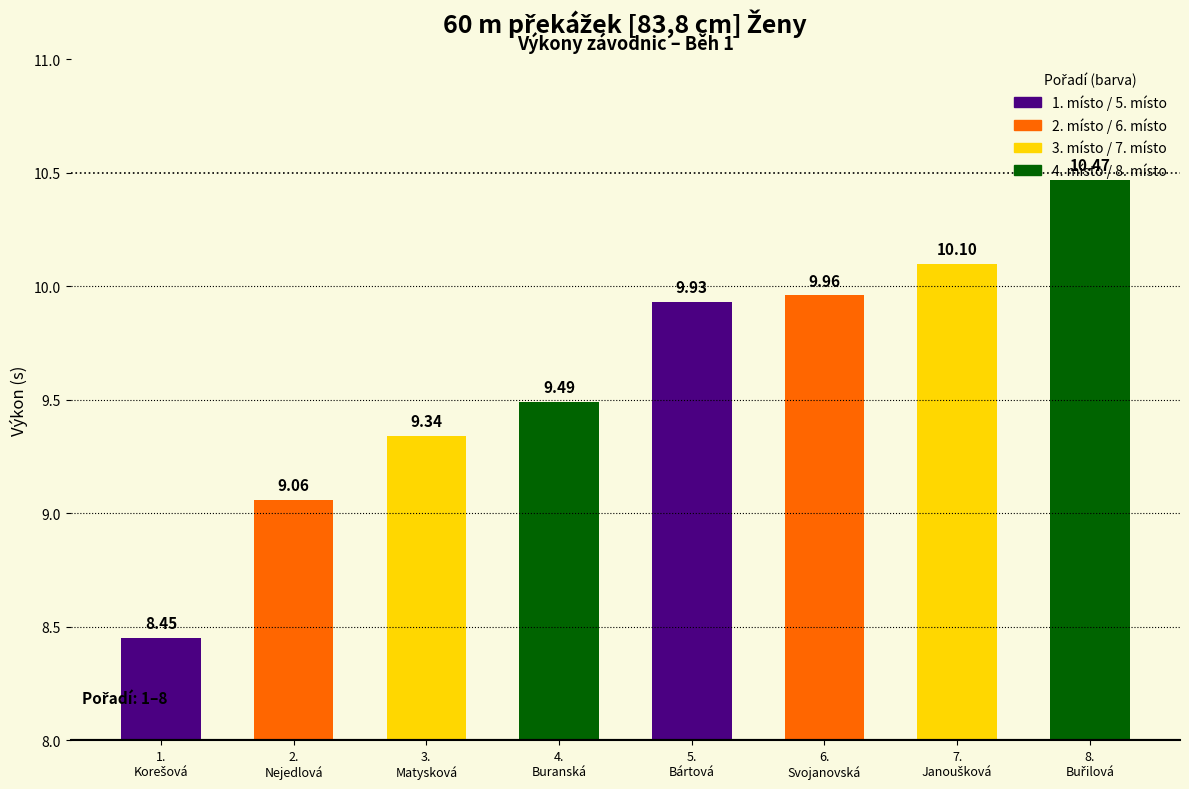

What is the sum of the values at 3.
Matysková and 2.
Nejedlová?

18.4